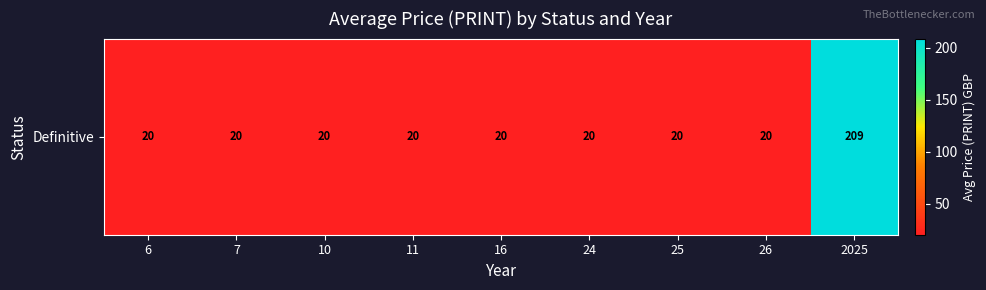

Rank the categories by value from highest to lowest.

2025, 6, 7, 10, 11, 16, 24, 25, 26